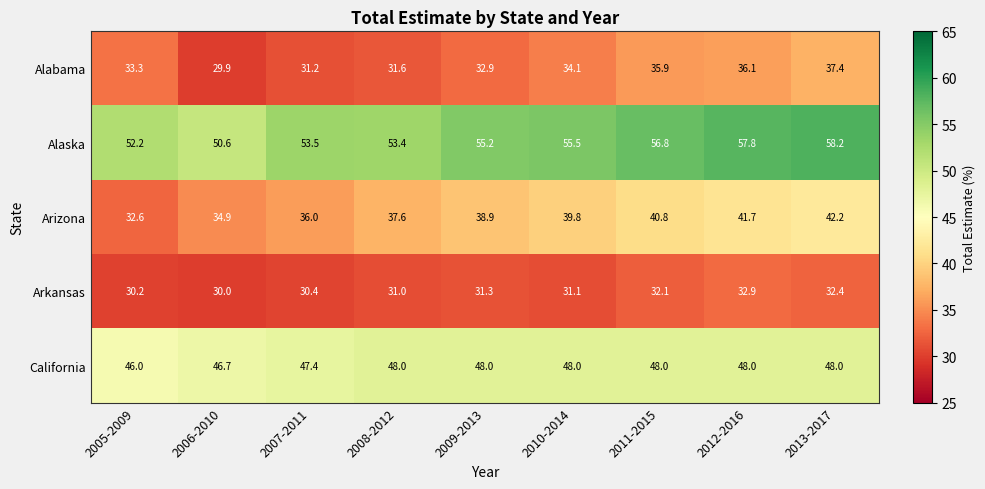

What is the highest value of the Arkansas series?

32.9